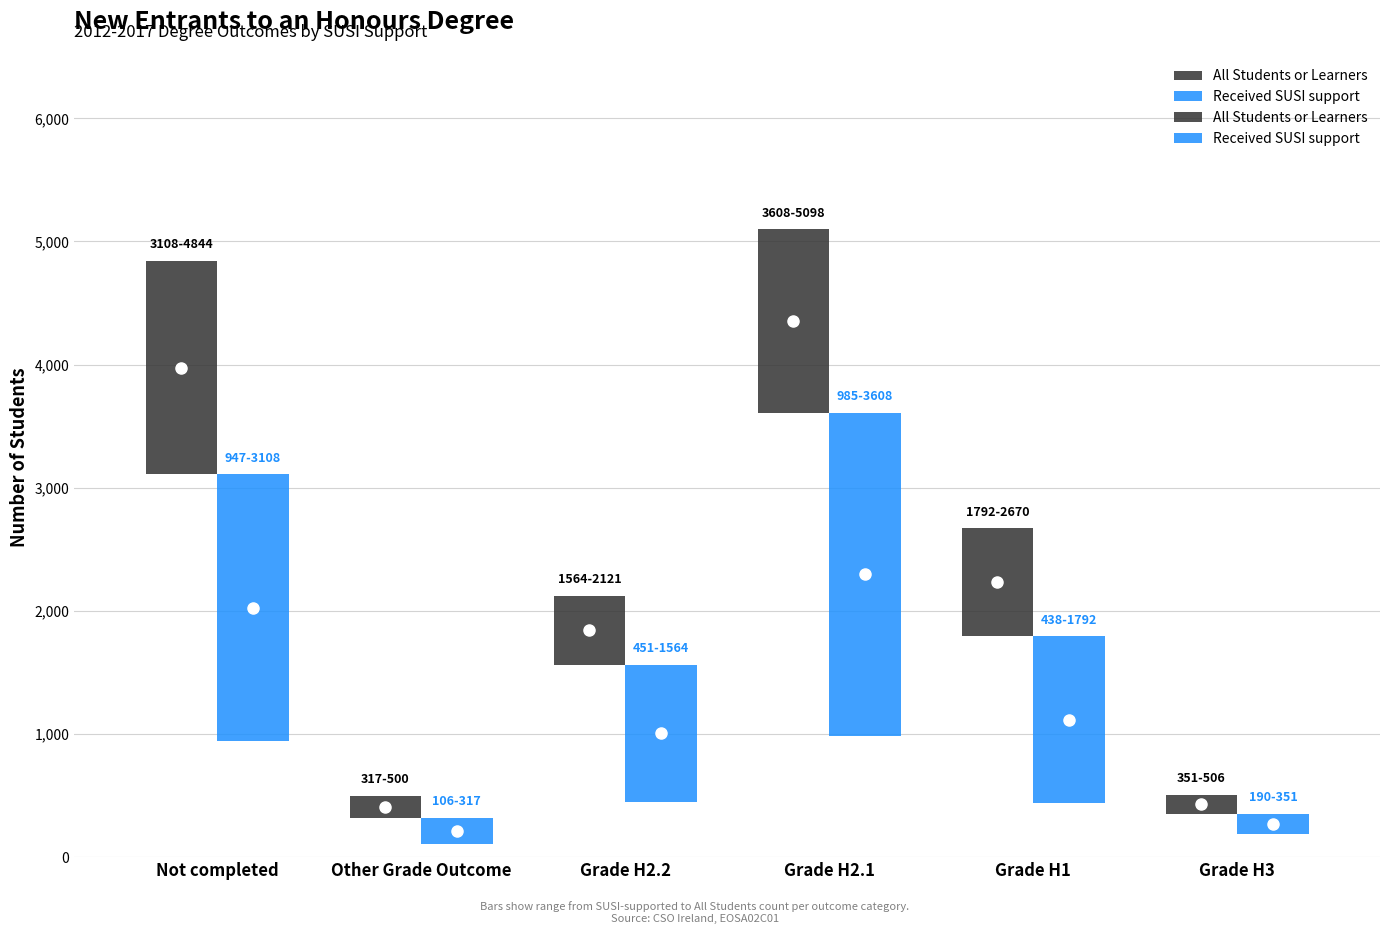

What is the difference between the highest and lowest values at Grade H3?

155